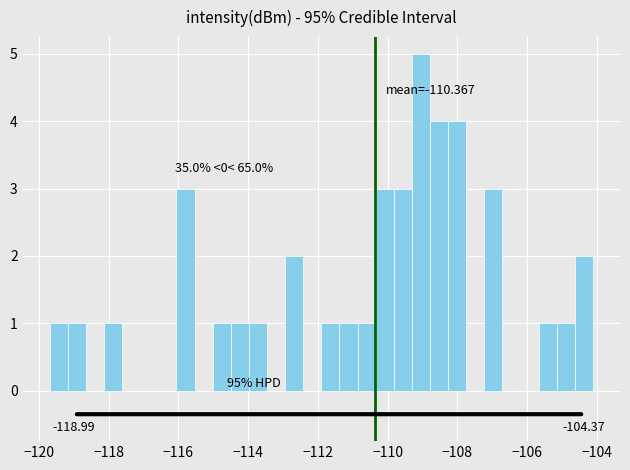

Around what value on the x-axis is the tallest bar? Give the approximate position of its centre, as read against the axis.

-109.0